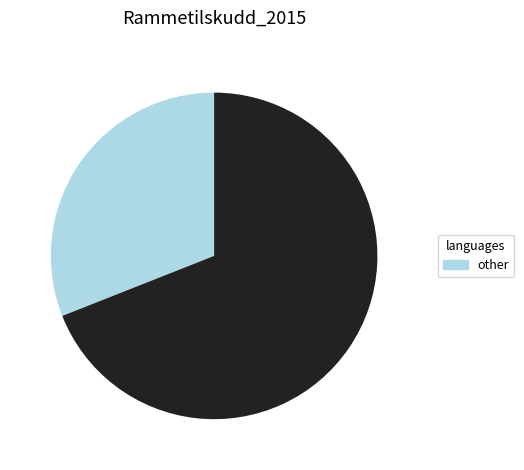

Does any single category account for the majority?

Yes